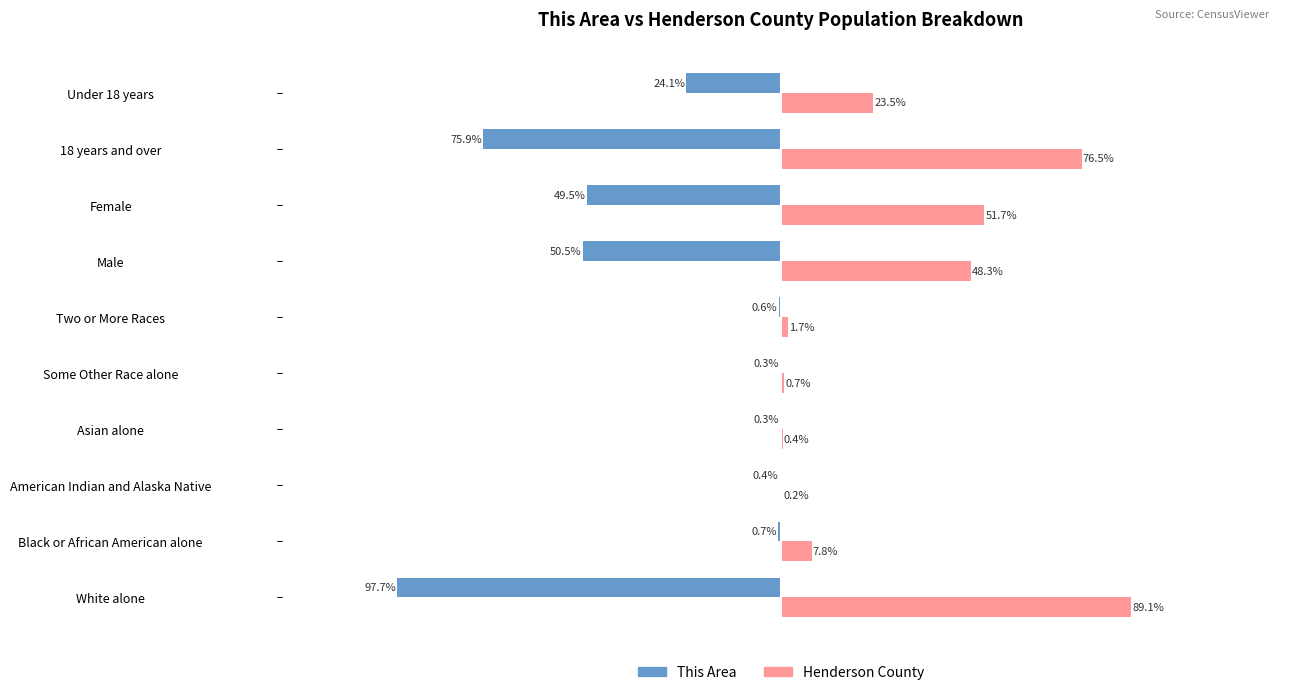

At which label does Henderson County reach its peak?

White alone